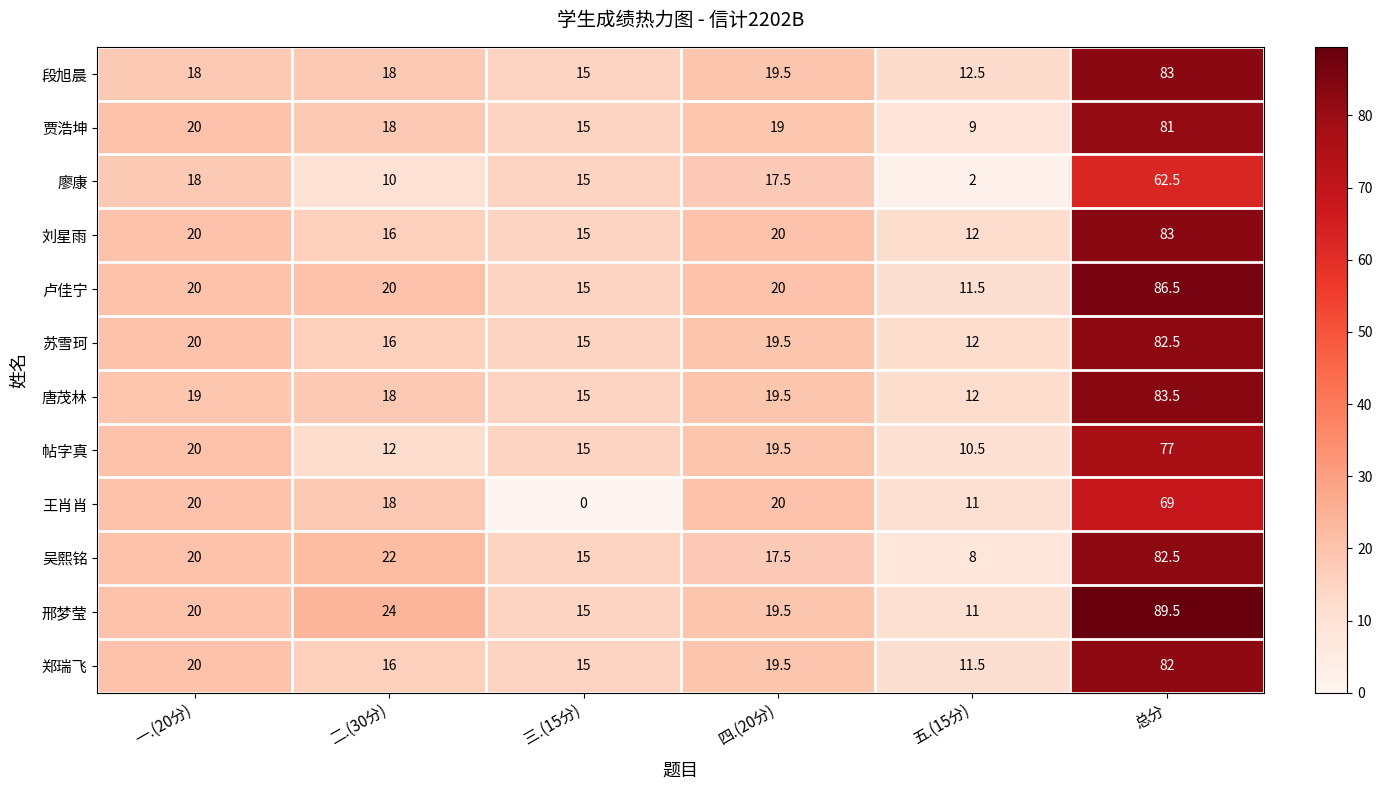

What is the sum of the 王肖肖 values at 三.(15分) and 一.(20分)?

20.0